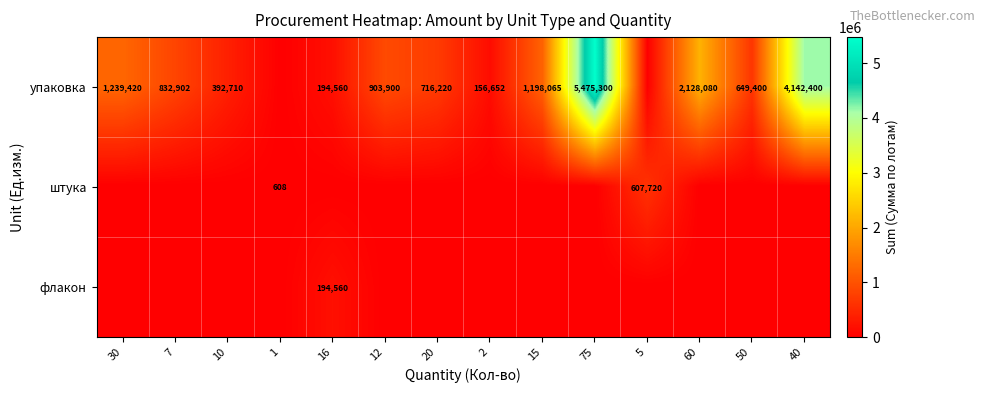

Is it true that штука equals 607720 at 5?

True